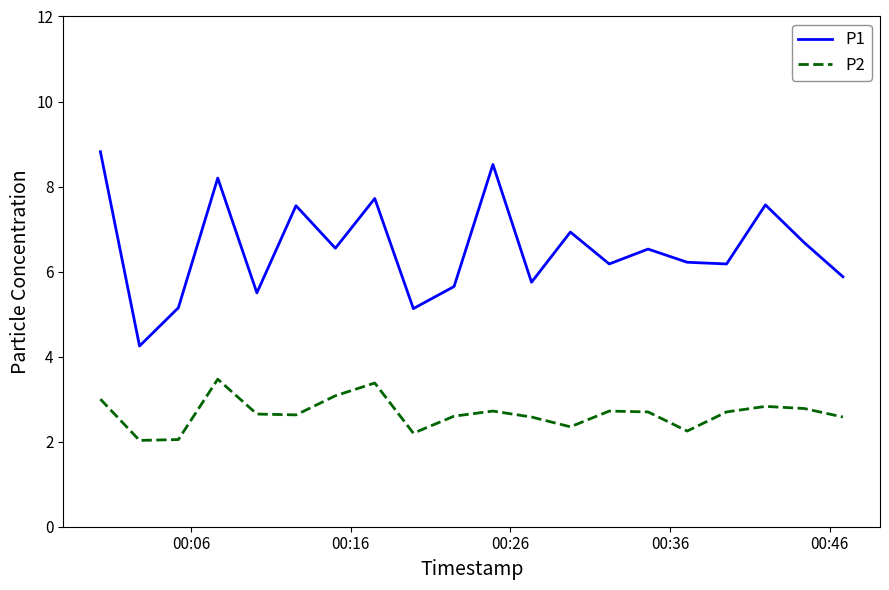

List the series in order of their peak value, highest first.

P1, P2